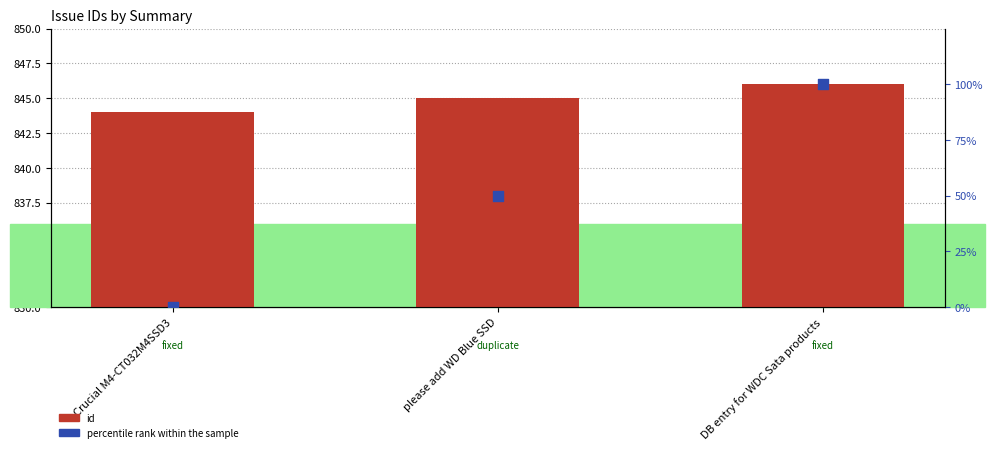

What is the total value across all series at DB entry for WDC Sata products?

946